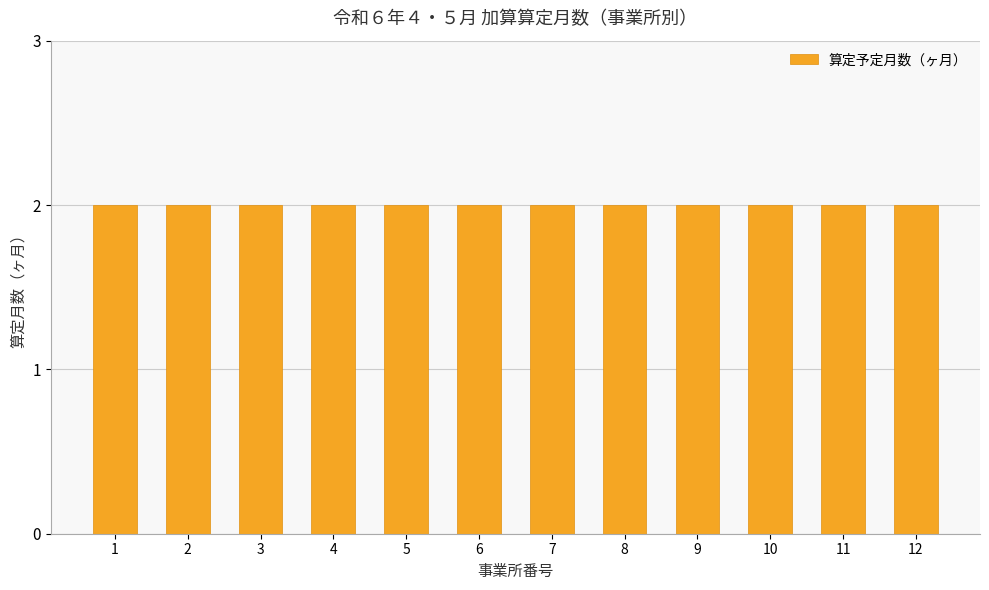

At how many categories does at least one series exceed 1?

12